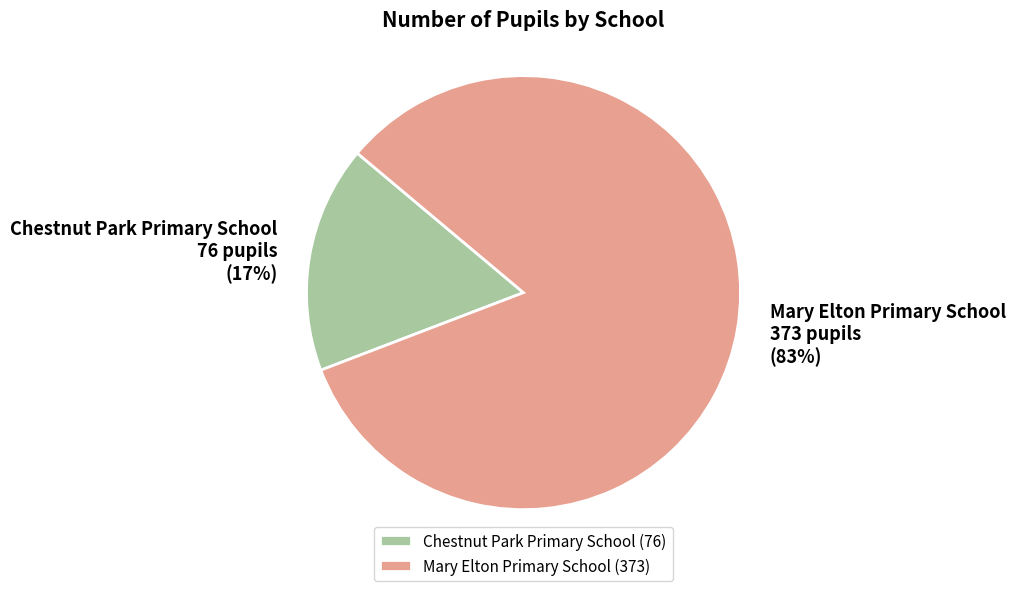

Is Chestnut Park Primary School the majority of the pie?

No